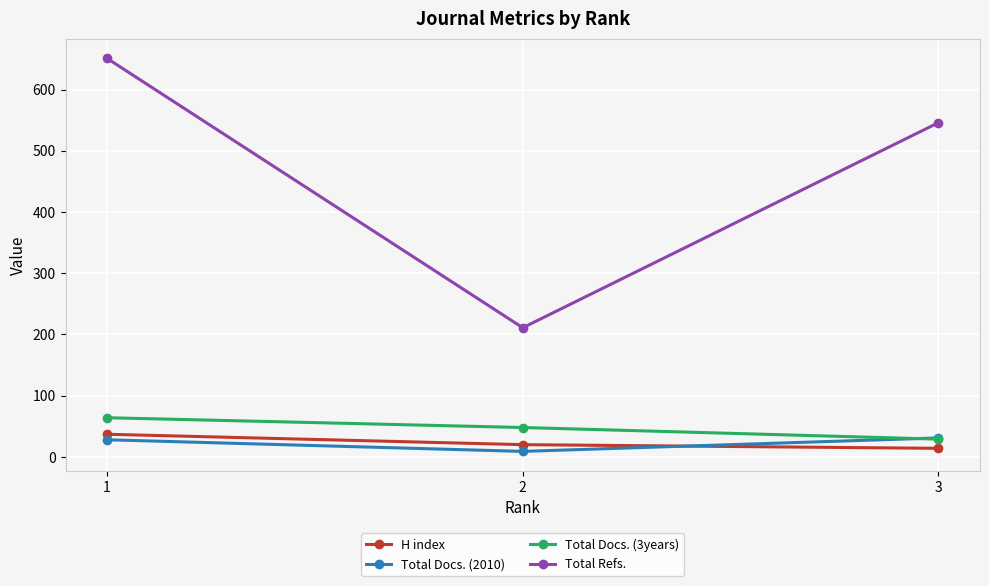

Between 1 and 2, which series saw the biggest shift?

Total Refs.